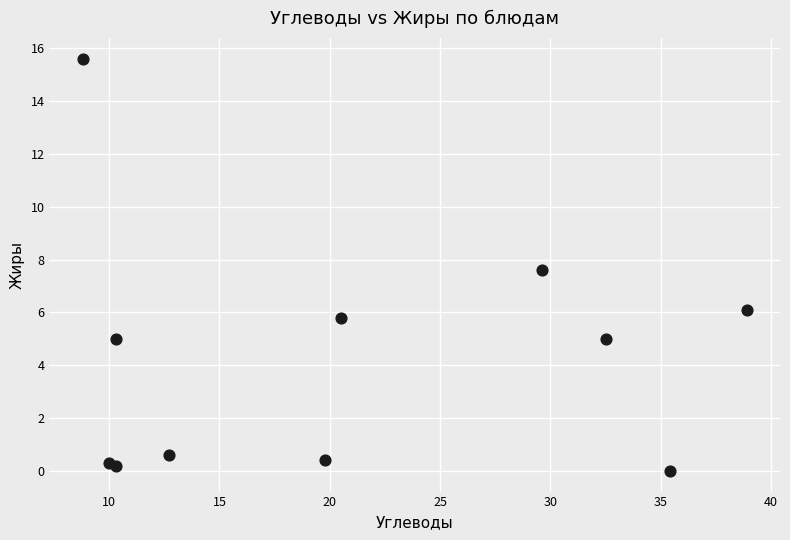

What Y value in the scatter plot is closest to 7?

7.6